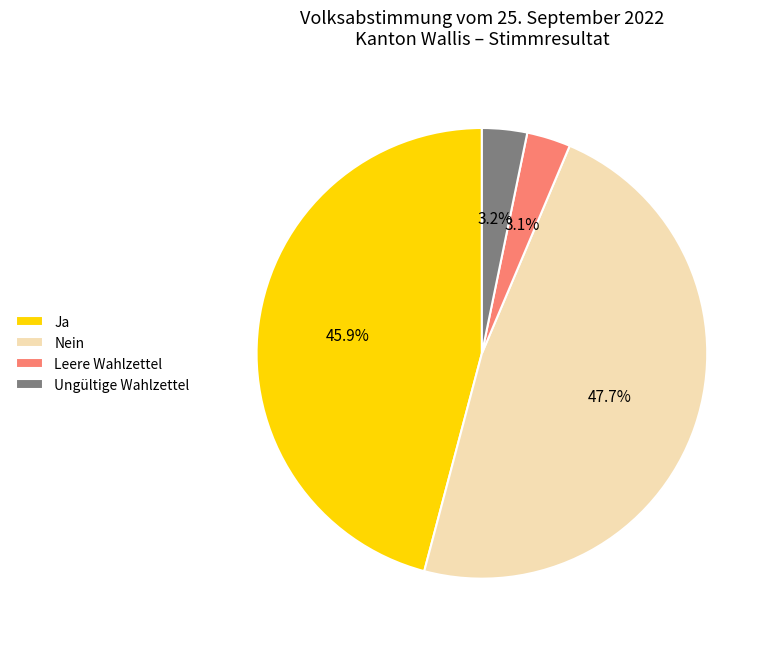

What is the largest slice in the pie chart?

Nein